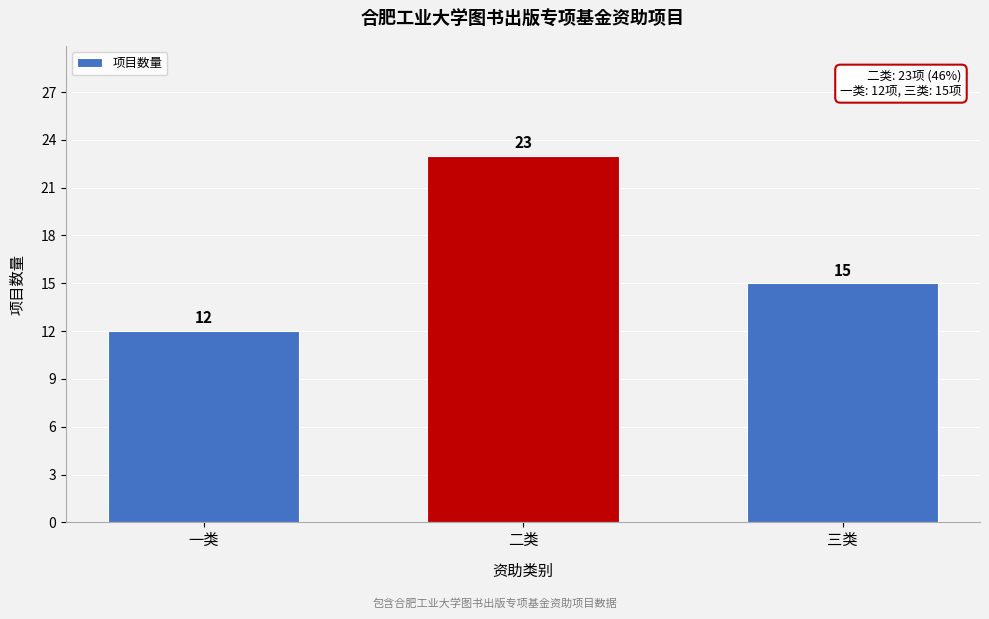

Reading right to left, transcribe all the data shown in this chart.

15	23	12